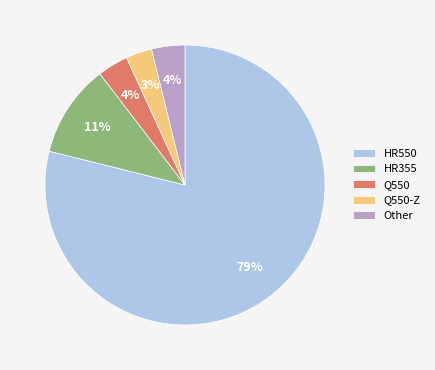

The Q550-Z slice represents 9% of the pie. True or false?

False